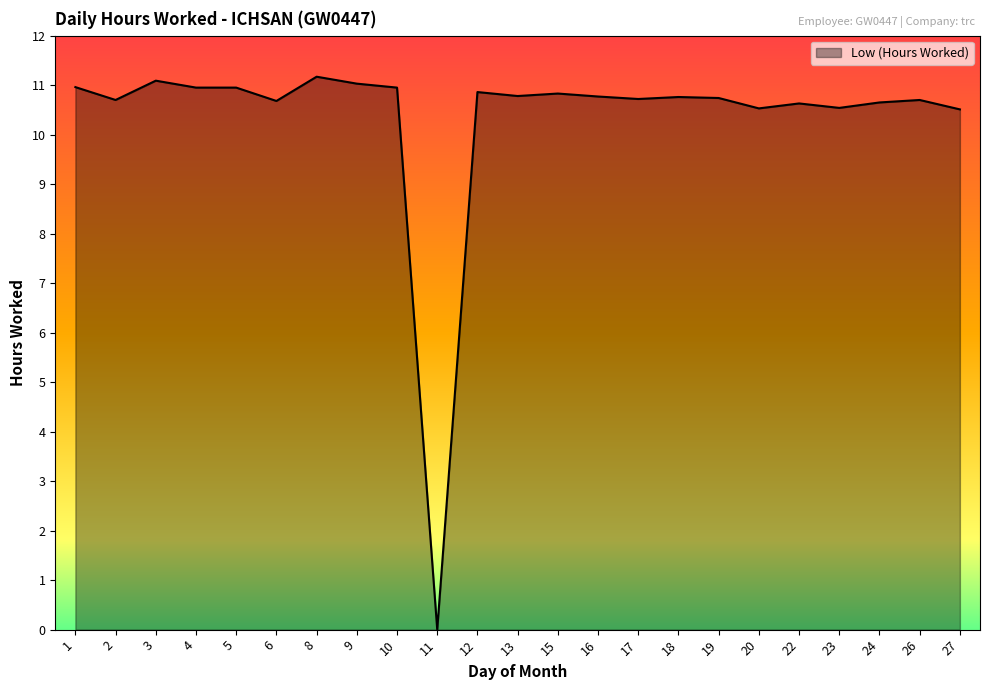

At which category does the data reach its first local valley?

2